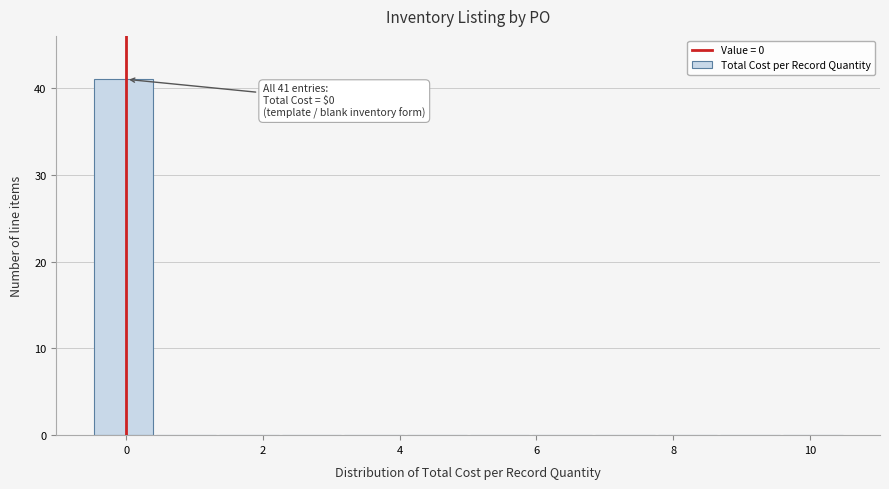

Over which range of the x-axis is the bar tallest?

-0.4 to 0.4